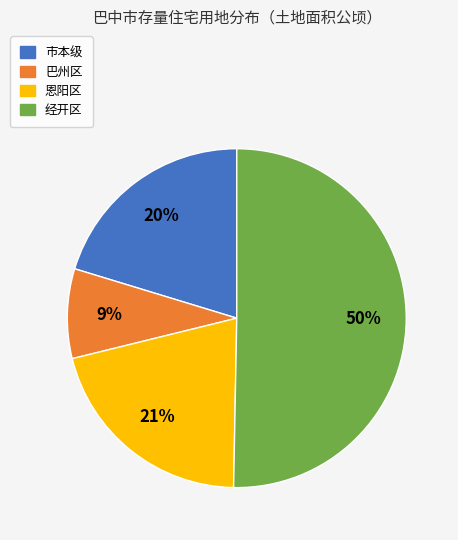

What is the largest slice in the pie chart?

经开区